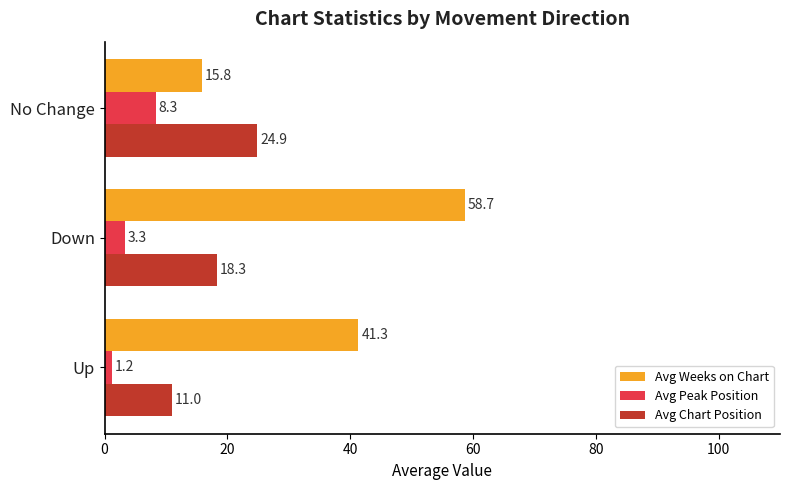

Which series has the widest spread of values?

Avg Weeks on Chart